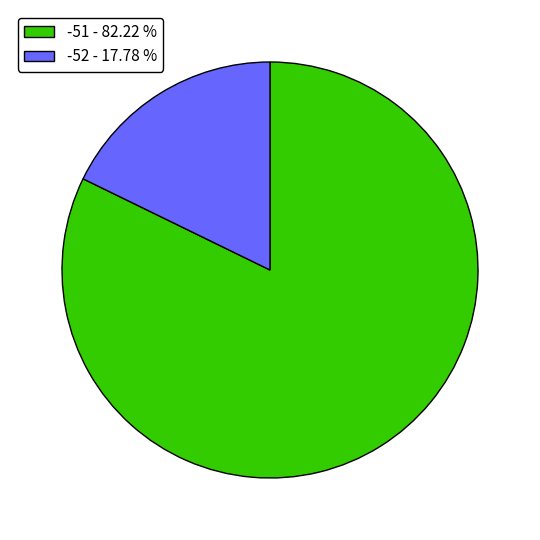

Rank the categories by value from highest to lowest.

-51 - 82.22 %, -52 - 17.78 %